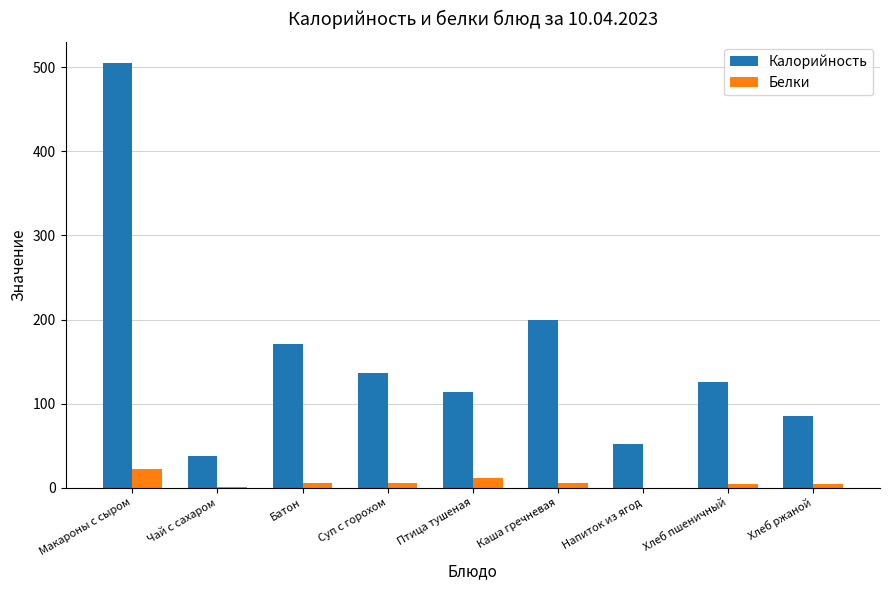

The Калорийность series shows 199.0 at Каша гречневая. True or false?

True